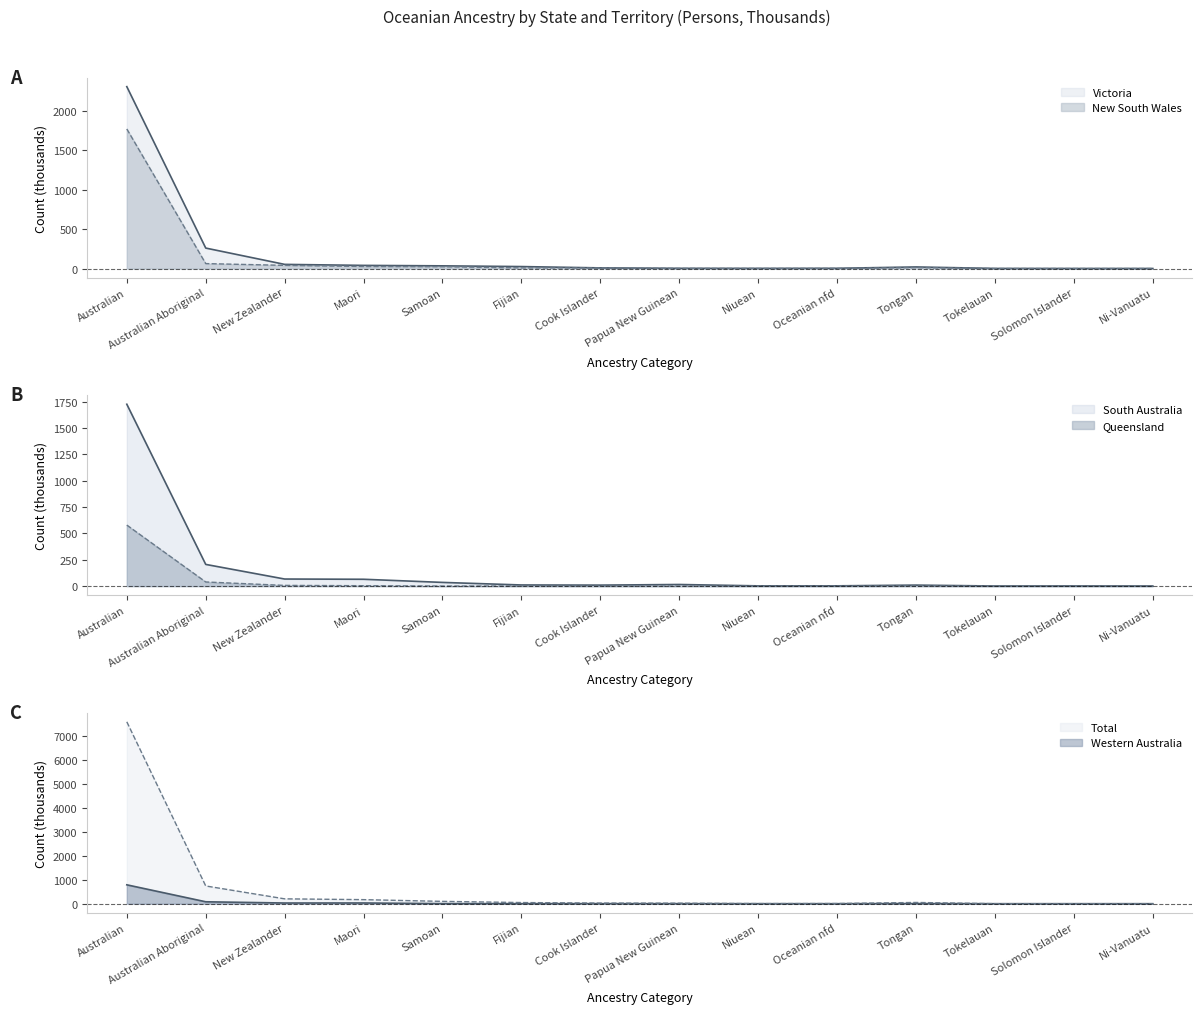

True or false: New South Wales and Victoria cross at least once.

False